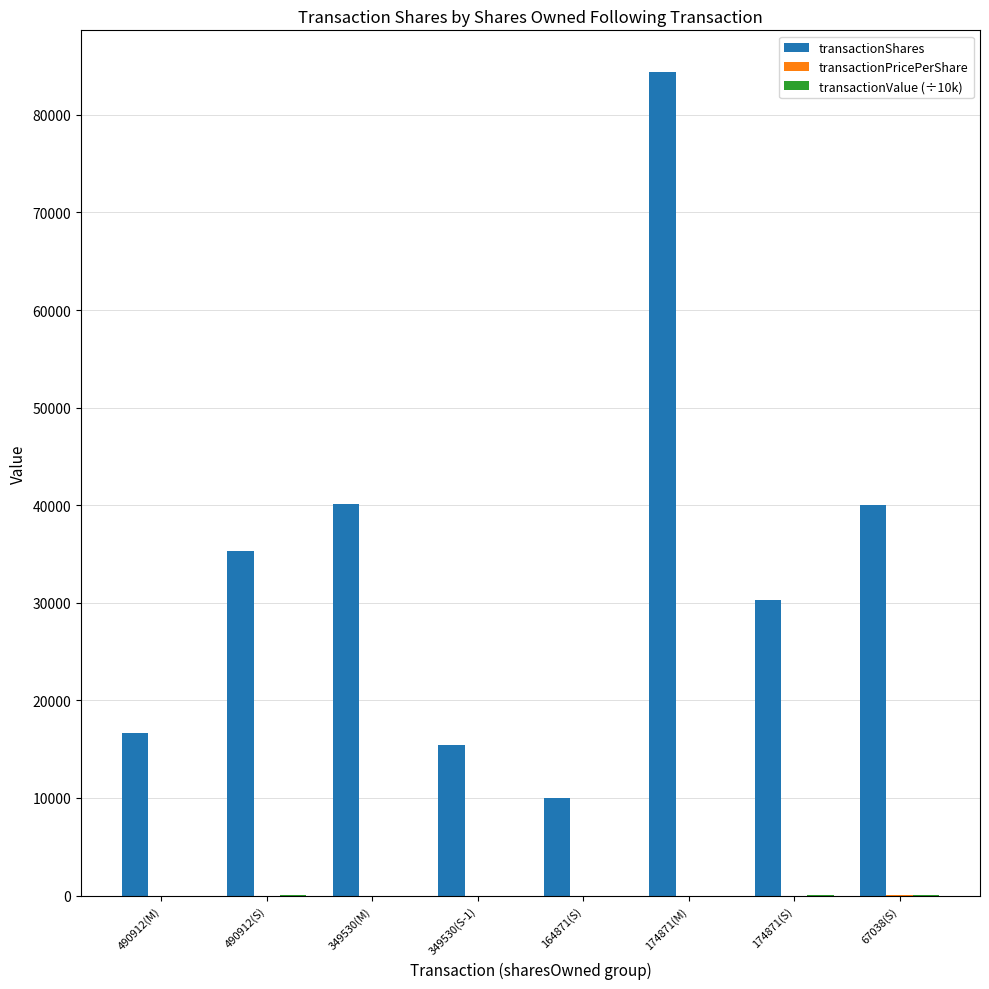

What is the maximum value shown in the chart?

84437.0